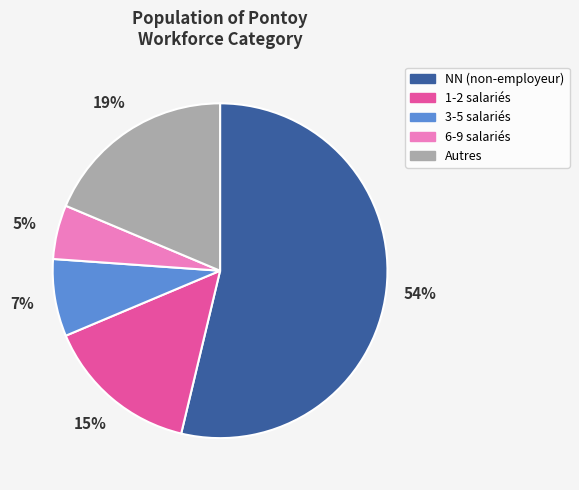

To the nearest percent, what is the difference between the largest and smallest slice percentages?

49%